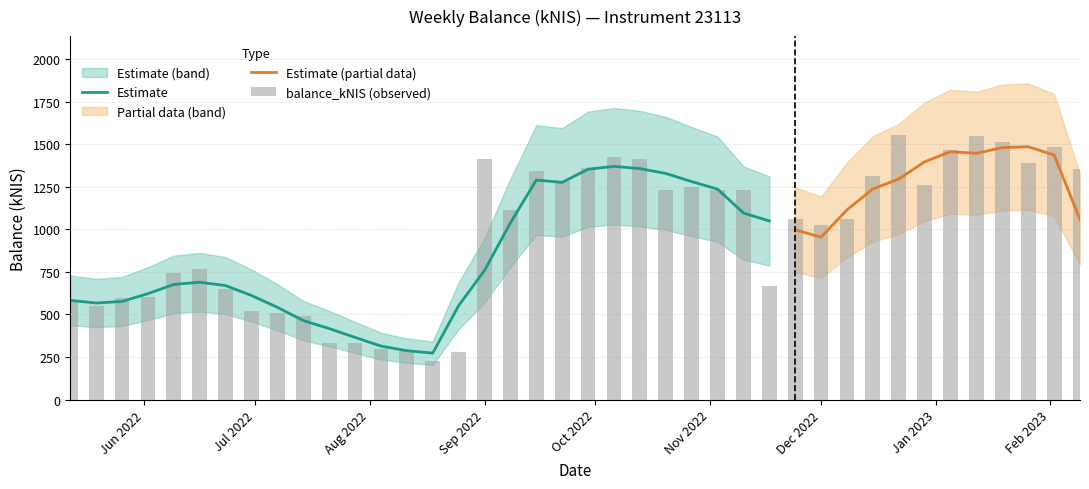

Where is the data nearest to the value 889?

2022-06-16